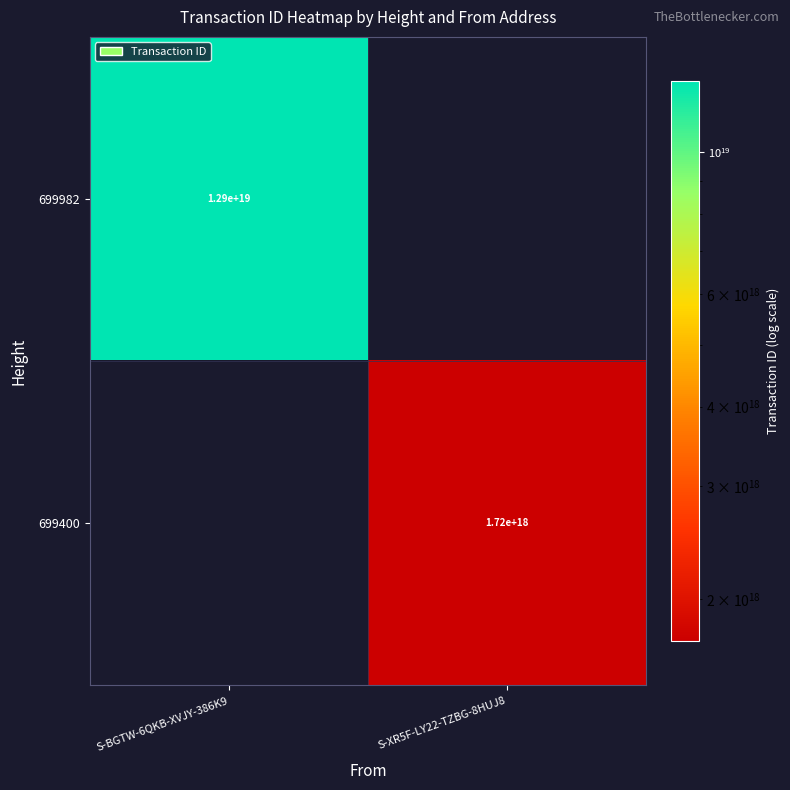

The value of 699982 at S-BGTW-6QKB-XVJY-386K9 is 12900000000000000000. True or false?

True